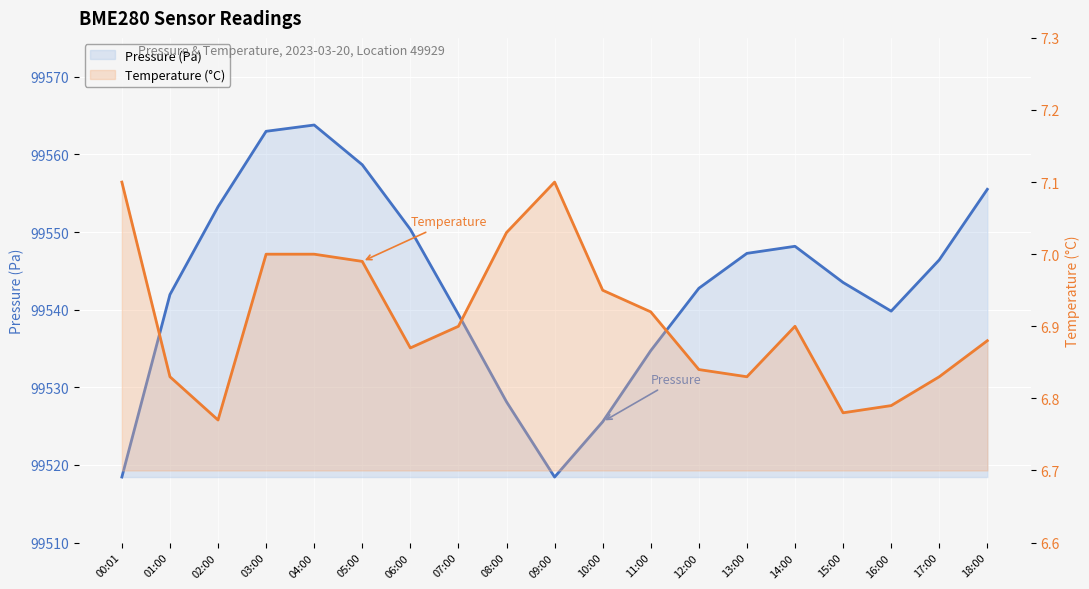

What is the difference between the highest and lowest values at 06:00?

99543.5